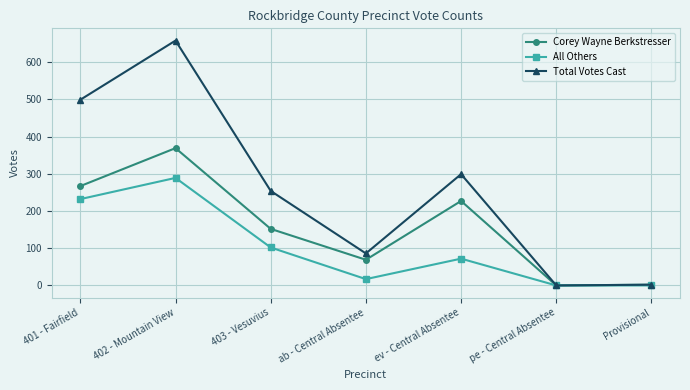

List the series in order of their overall mean, lowest first.

All Others, Corey Wayne Berkstresser, Total Votes Cast